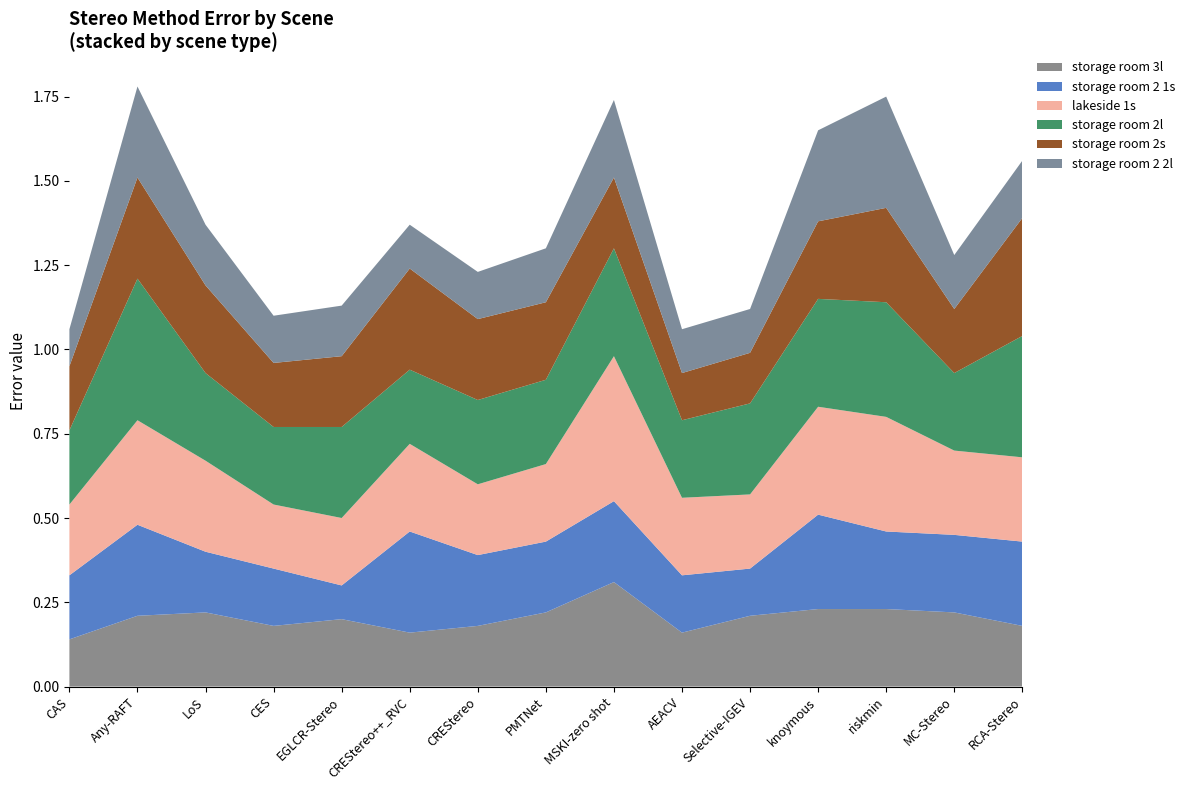

Reading left to right, list all the values displayed in this chart.

storage room 3l: CAS=0.1	Any-RAFT=0.2	LoS=0.2	CES=0.2	EGLCR-Stereo=0.2	CREStereo++_RVC=0.2	CREStereo=0.2	PMTNet=0.2	MSKI-zero shot=0.3	AEACV=0.2	Selective-IGEV=0.2	knoymous=0.2	riskmin=0.2	MC-Stereo=0.2	RCA-Stereo=0.2
storage room 2 1s: CAS=0.2	Any-RAFT=0.3	LoS=0.2	CES=0.2	EGLCR-Stereo=0.1	CREStereo++_RVC=0.3	CREStereo=0.2	PMTNet=0.2	MSKI-zero shot=0.2	AEACV=0.2	Selective-IGEV=0.1	knoymous=0.3	riskmin=0.2	MC-Stereo=0.2	RCA-Stereo=0.2
lakeside 1s: CAS=0.2	Any-RAFT=0.3	LoS=0.3	CES=0.2	EGLCR-Stereo=0.2	CREStereo++_RVC=0.3	CREStereo=0.2	PMTNet=0.2	MSKI-zero shot=0.4	AEACV=0.2	Selective-IGEV=0.2	knoymous=0.3	riskmin=0.3	MC-Stereo=0.2	RCA-Stereo=0.2
storage room 2l: CAS=0.2	Any-RAFT=0.4	LoS=0.3	CES=0.2	EGLCR-Stereo=0.3	CREStereo++_RVC=0.2	CREStereo=0.2	PMTNet=0.2	MSKI-zero shot=0.3	AEACV=0.2	Selective-IGEV=0.3	knoymous=0.3	riskmin=0.3	MC-Stereo=0.2	RCA-Stereo=0.4
storage room 2s: CAS=0.2	Any-RAFT=0.3	LoS=0.3	CES=0.2	EGLCR-Stereo=0.2	CREStereo++_RVC=0.3	CREStereo=0.2	PMTNet=0.2	MSKI-zero shot=0.2	AEACV=0.1	Selective-IGEV=0.1	knoymous=0.2	riskmin=0.3	MC-Stereo=0.2	RCA-Stereo=0.3
storage room 2 2l: CAS=0.1	Any-RAFT=0.3	LoS=0.2	CES=0.1	EGLCR-Stereo=0.1	CREStereo++_RVC=0.1	CREStereo=0.1	PMTNet=0.2	MSKI-zero shot=0.2	AEACV=0.1	Selective-IGEV=0.1	knoymous=0.3	riskmin=0.3	MC-Stereo=0.2	RCA-Stereo=0.2